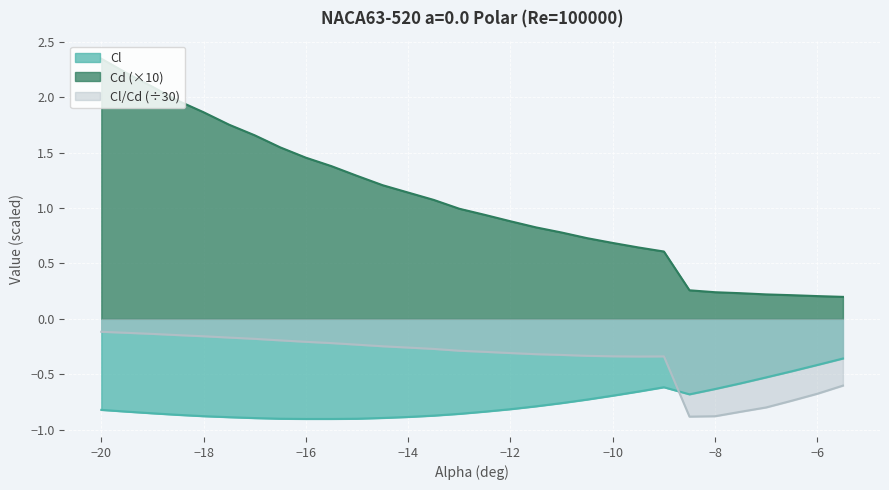

How many intersections are there between Cl/Cd and Cl?

1